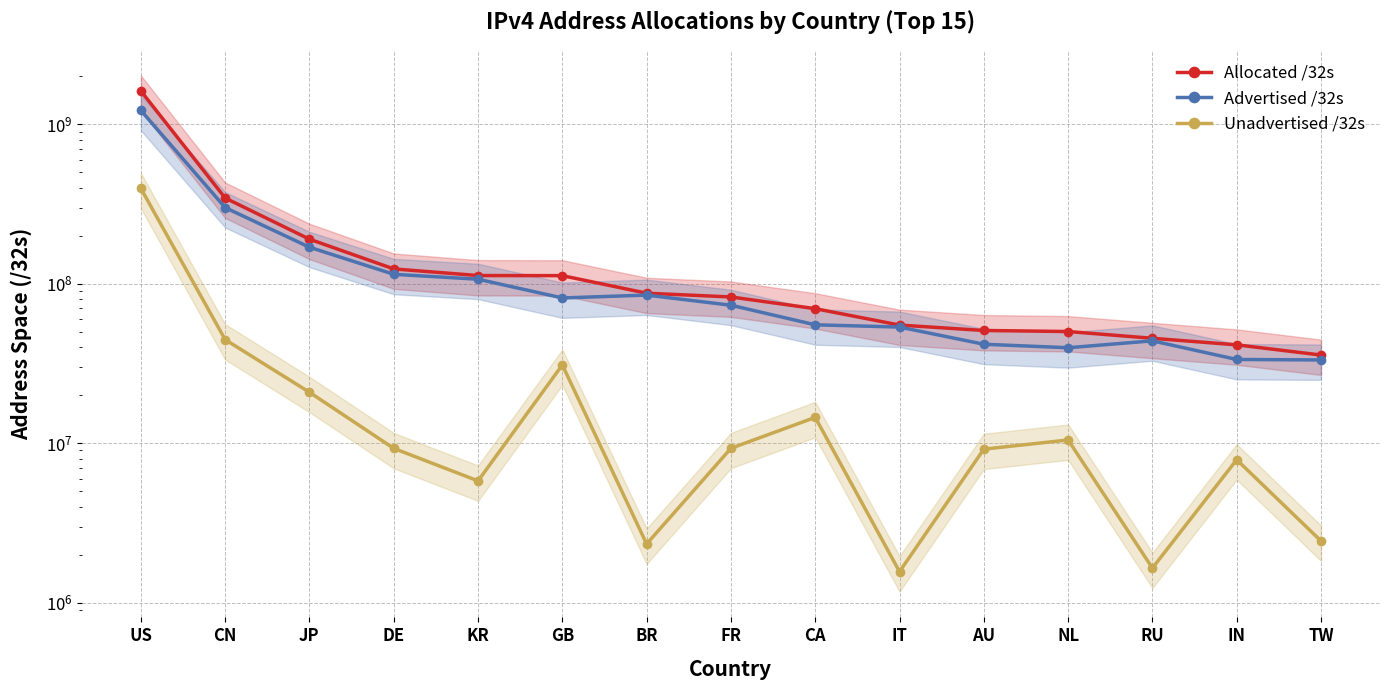

Which label corresponds to the smallest value in the chart?

IT